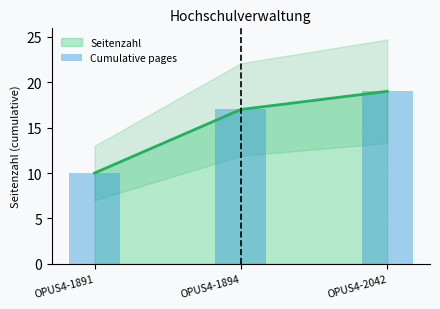

The chart shows a value of 14 at OPUS4-1891. True or false?

False